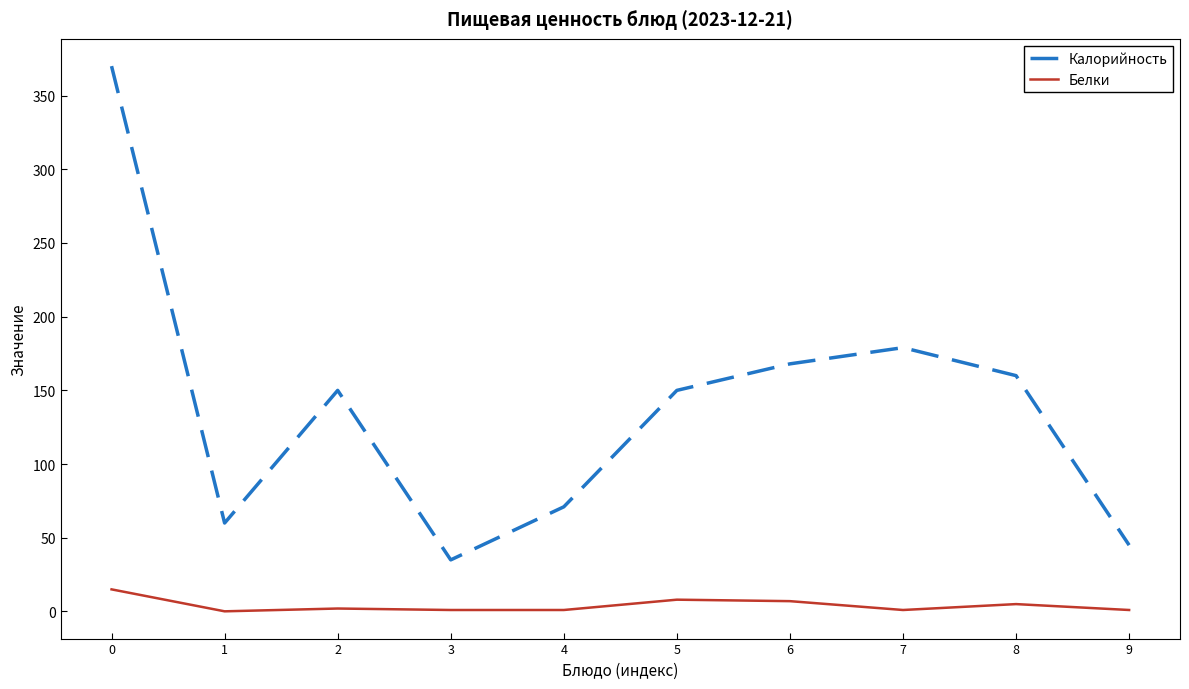

The value of Калорийность at 2 is 243.8. True or false?

False